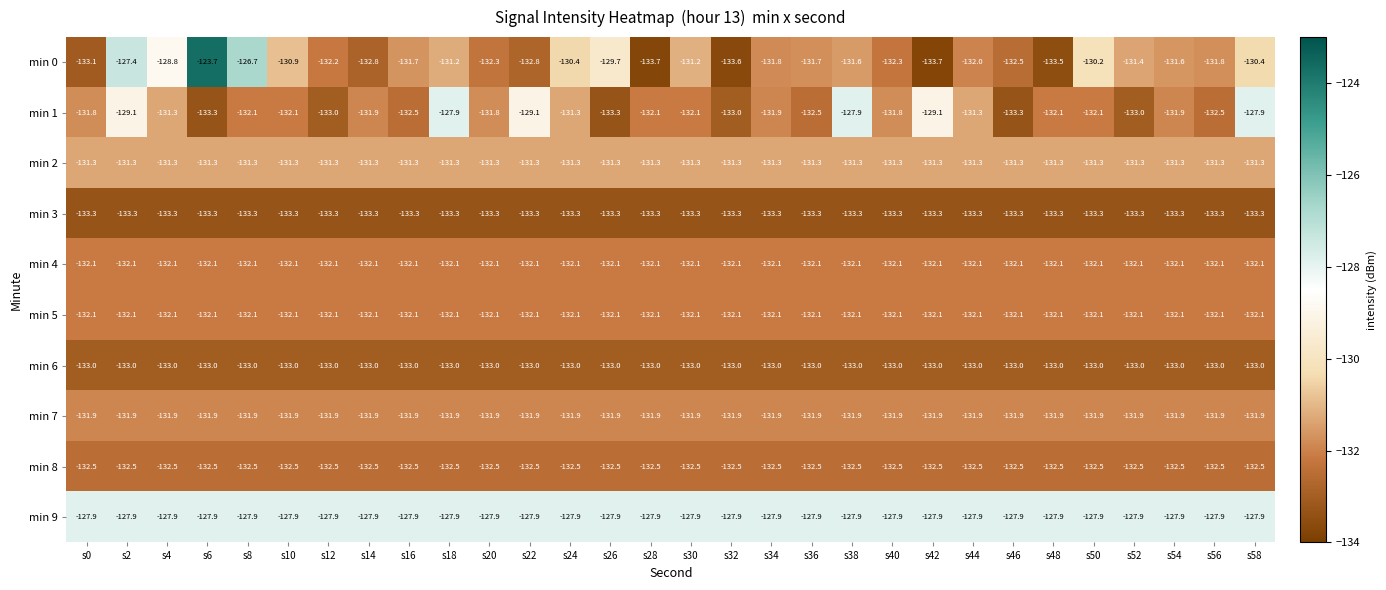

Where is min 0 nearest to the value -128?

s2